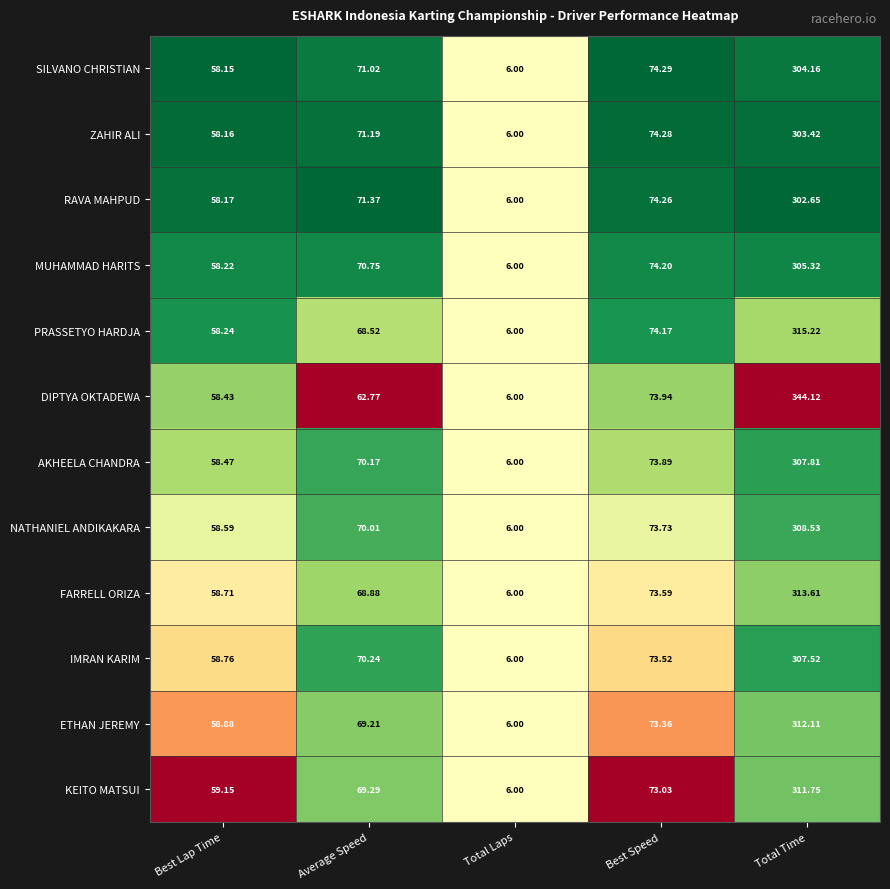

Rank the series by their maximum value, from lowest to highest.

RAVA MAHPUD, ZAHIR ALI, SILVANO CHRISTIAN, MUHAMMAD HARITS, IMRAN KARIM, AKHEELA CHANDRA, NATHANIEL ANDIKAKARA, KEITO MATSUI, ETHAN JEREMY, FARRELL ORIZA, PRASSETYO HARDJA, DIPTYA OKTADEWA